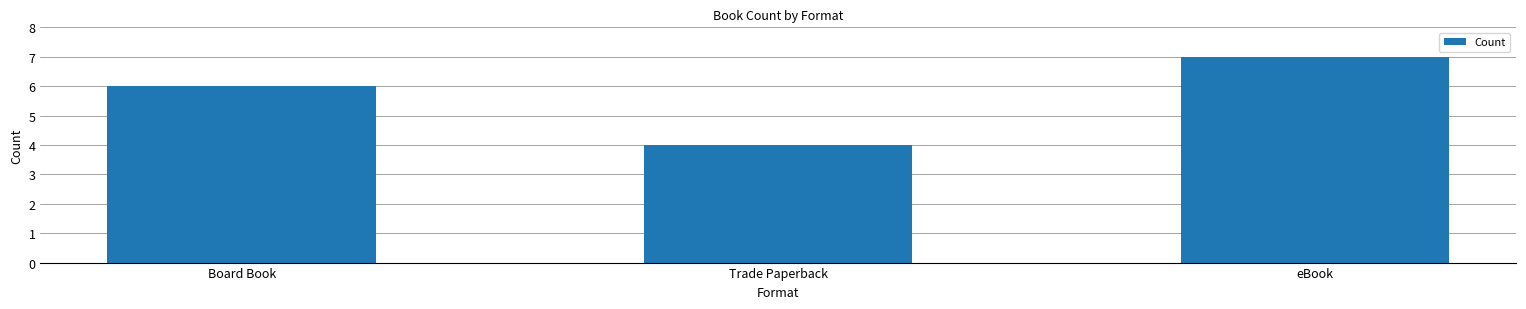

Rank the categories by value from lowest to highest.

Trade Paperback, Board Book, eBook